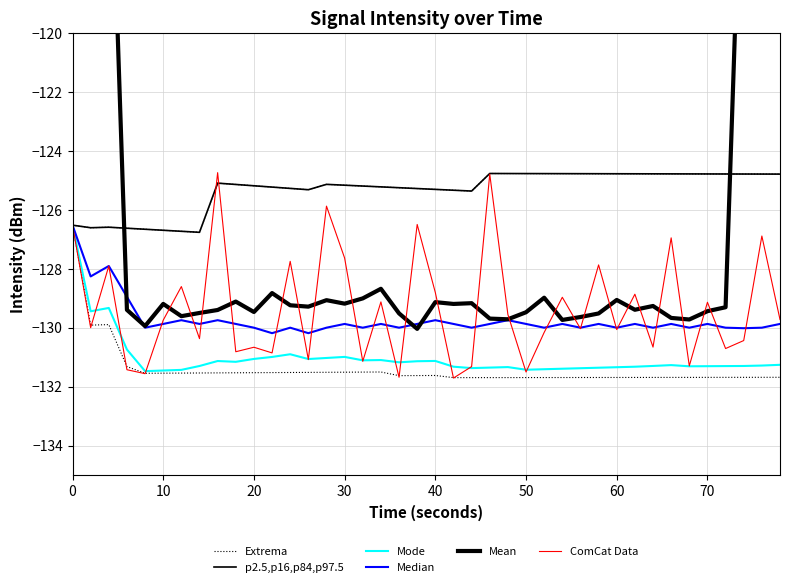

At how many categories does at least one series exceed -77?

2